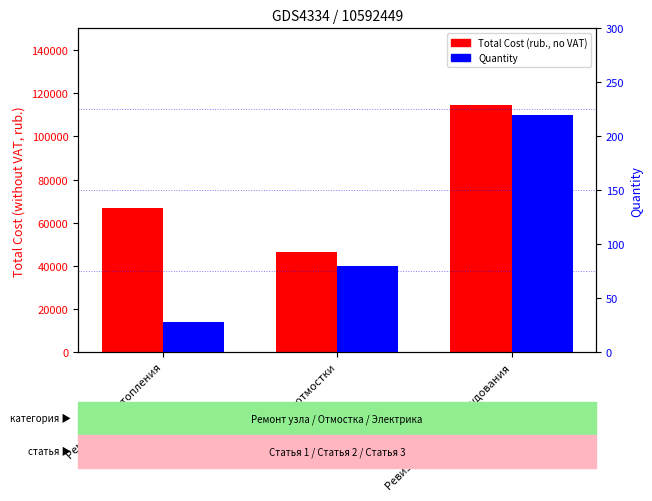

What is the average value of the Quantity series?

109.3